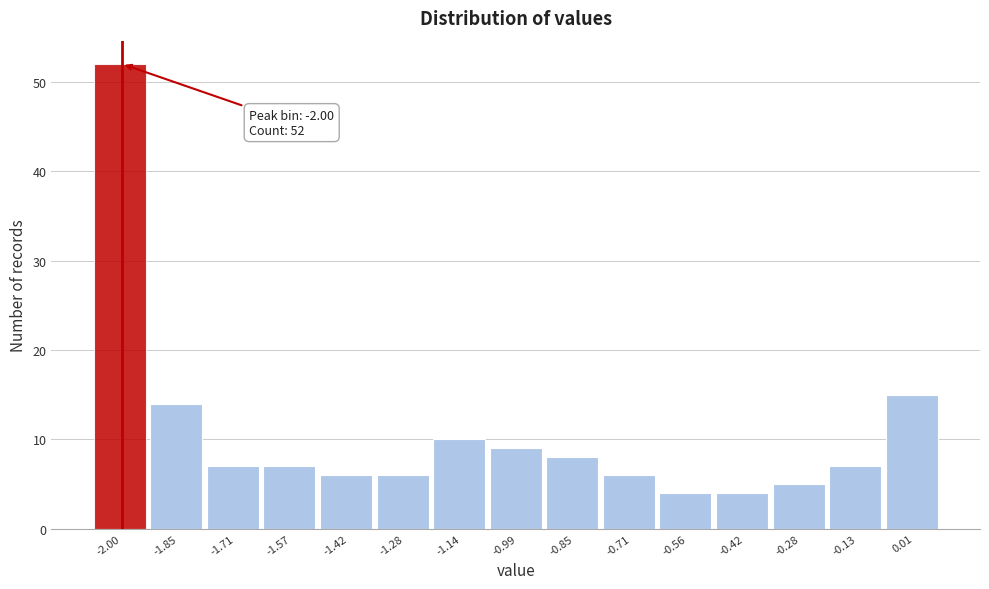

Which range on the x-axis has the tallest bar?

-2.06 to -1.92